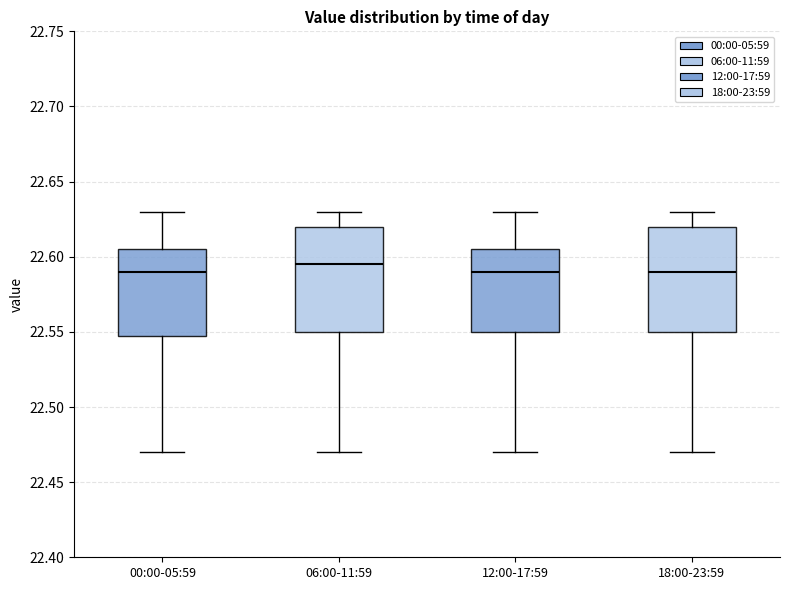

Reading left to right, transcribe this box plot: for each box, give where its median line is, the range the box spans, and where its two whiskers end, as read against the y-axis. The values are not printed on the chart, so give them approximately, as read against the axis.

00:00-05:59: median 22.590, box 22.550 to 22.605, whiskers 22.470 to 22.630
06:00-11:59: median 22.595, box 22.550 to 22.620, whiskers 22.470 to 22.630
12:00-17:59: median 22.590, box 22.550 to 22.605, whiskers 22.470 to 22.630
18:00-23:59: median 22.590, box 22.550 to 22.620, whiskers 22.470 to 22.630